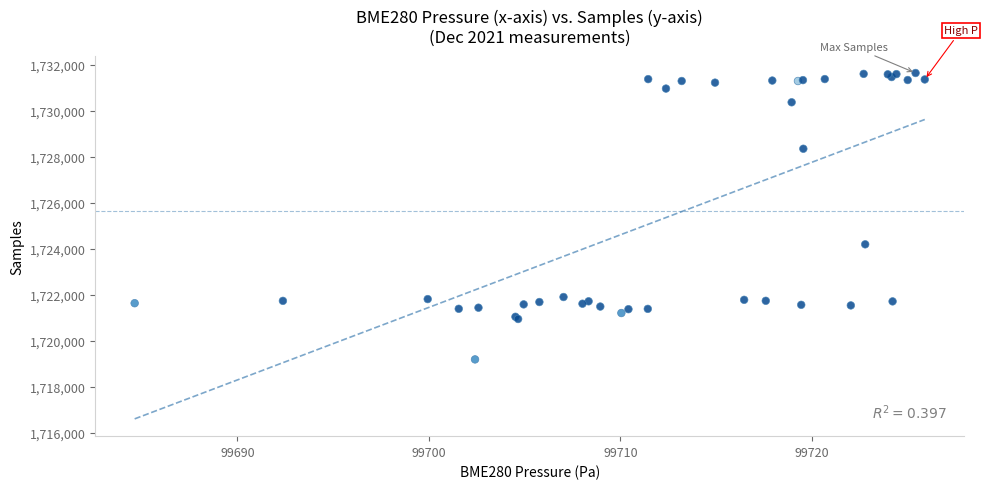

What Y value in the scatter plot is closest to 1725411?

1724189